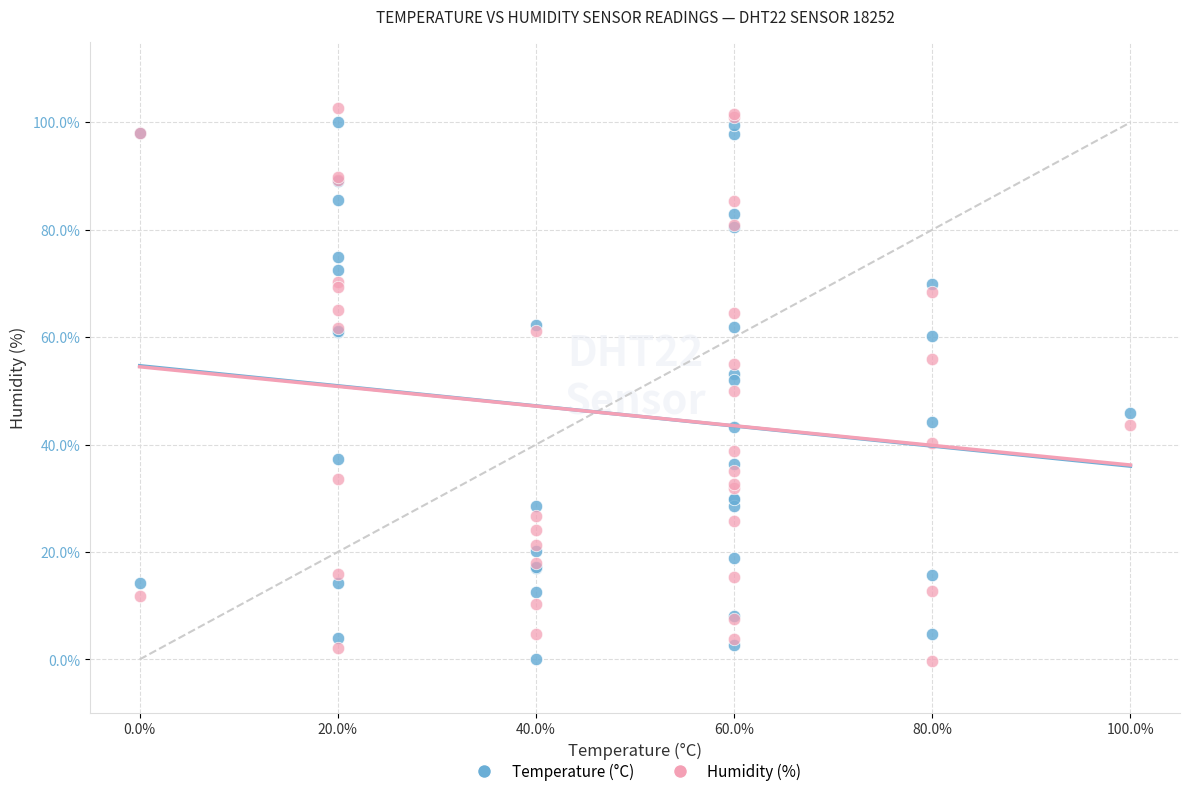

What are all the series names shown in the legend?

Temperature (°C), Humidity (%)